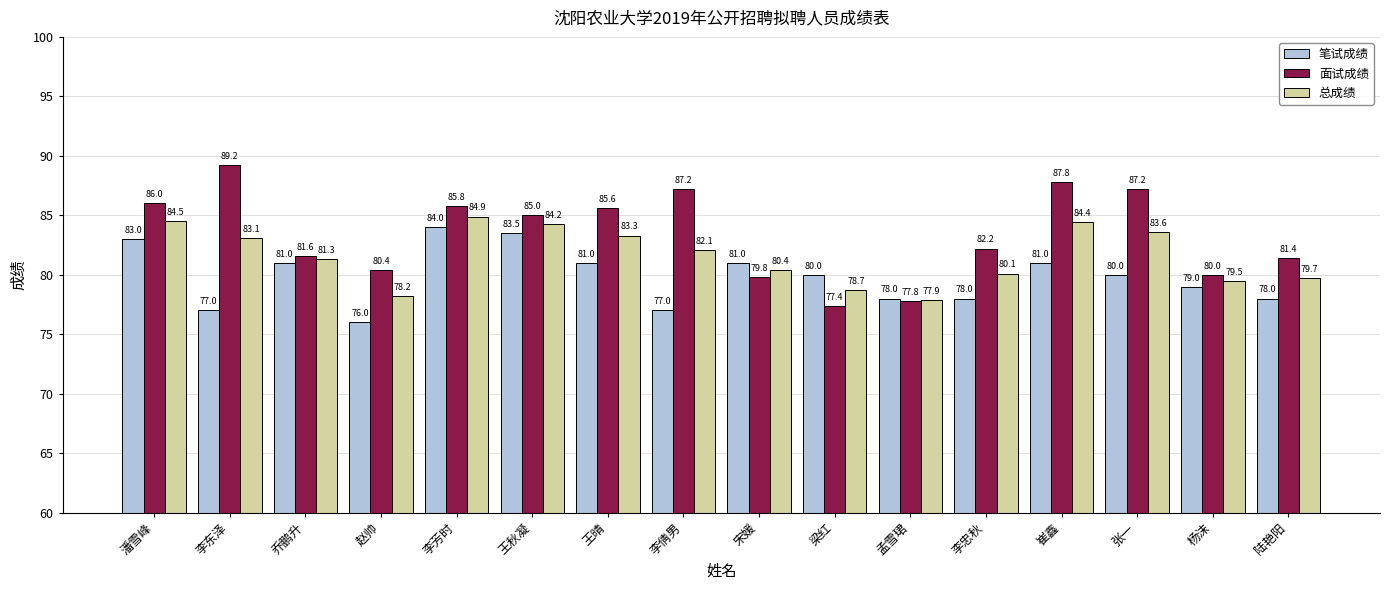

At which category does the chart reach its peak across all series?

李东泽